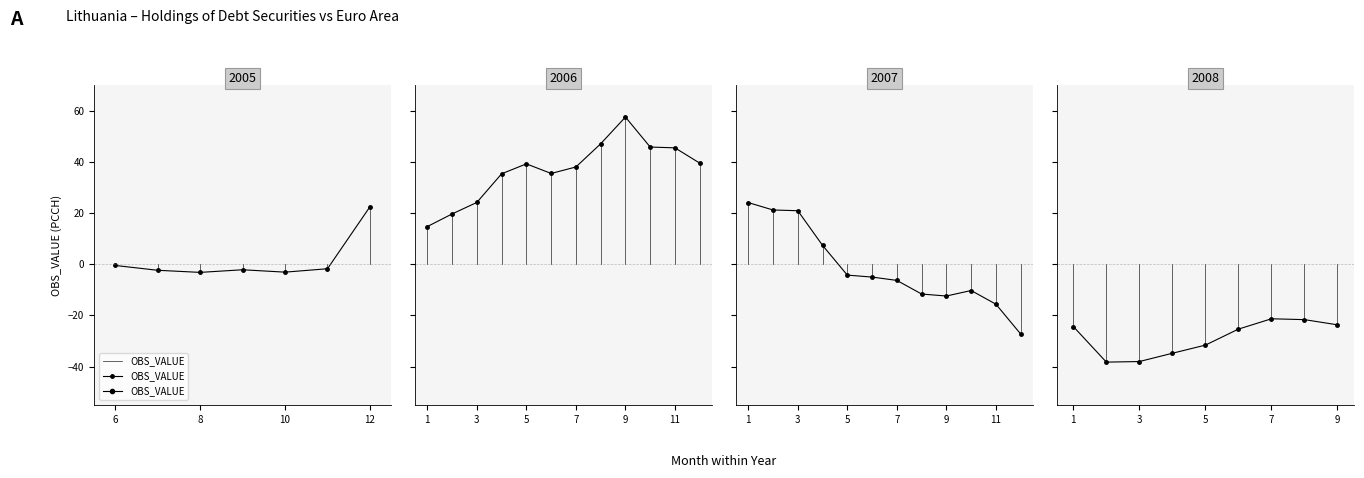

How many data points does each series have?

2